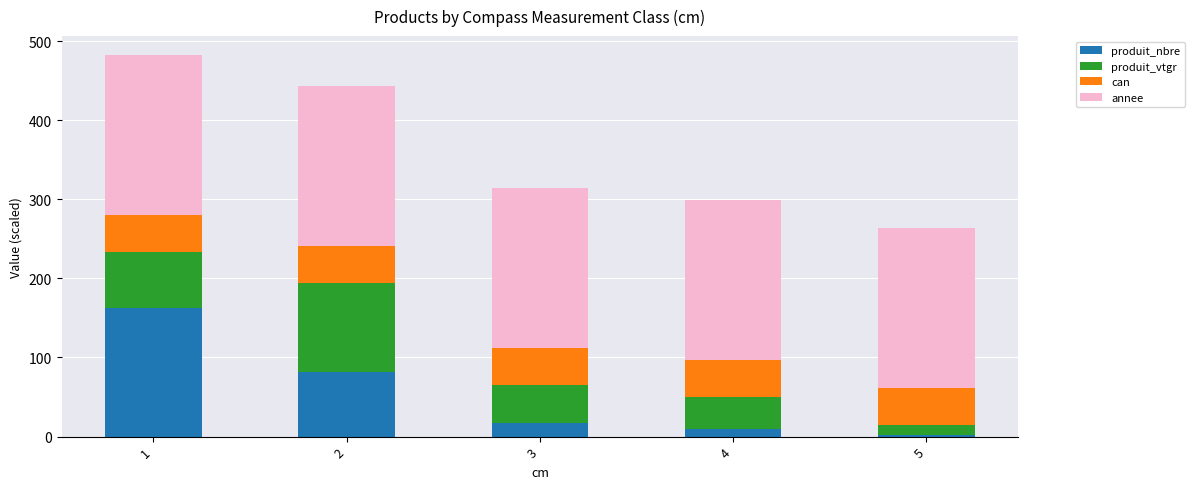

The value of produit_nbre at 1 is 163.0. True or false?

True